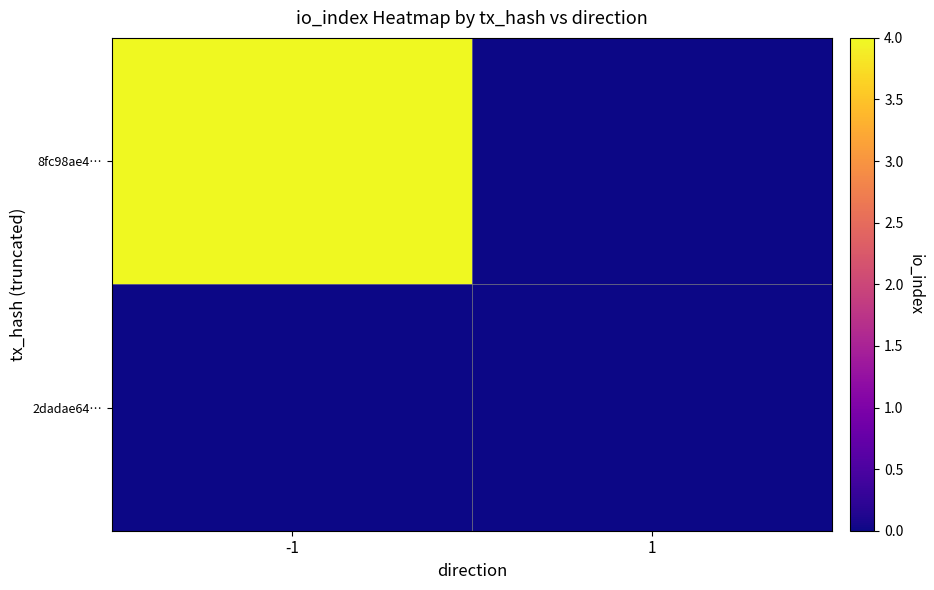

At how many categories does at least one series exceed 0?

1